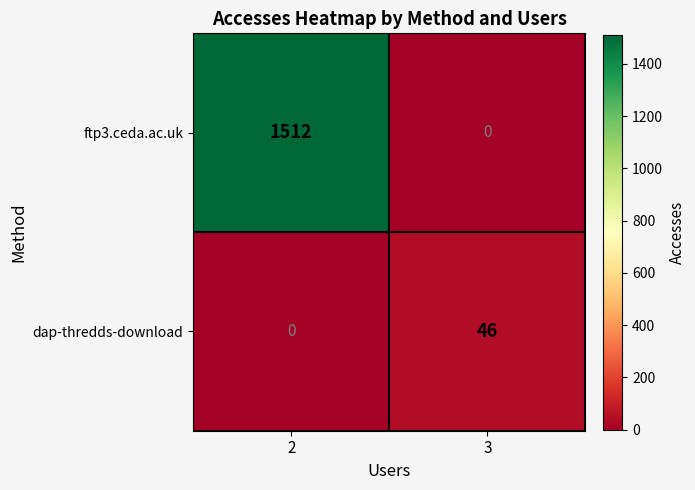

Which series has the largest total across all categories?

ftp3.ceda.ac.uk